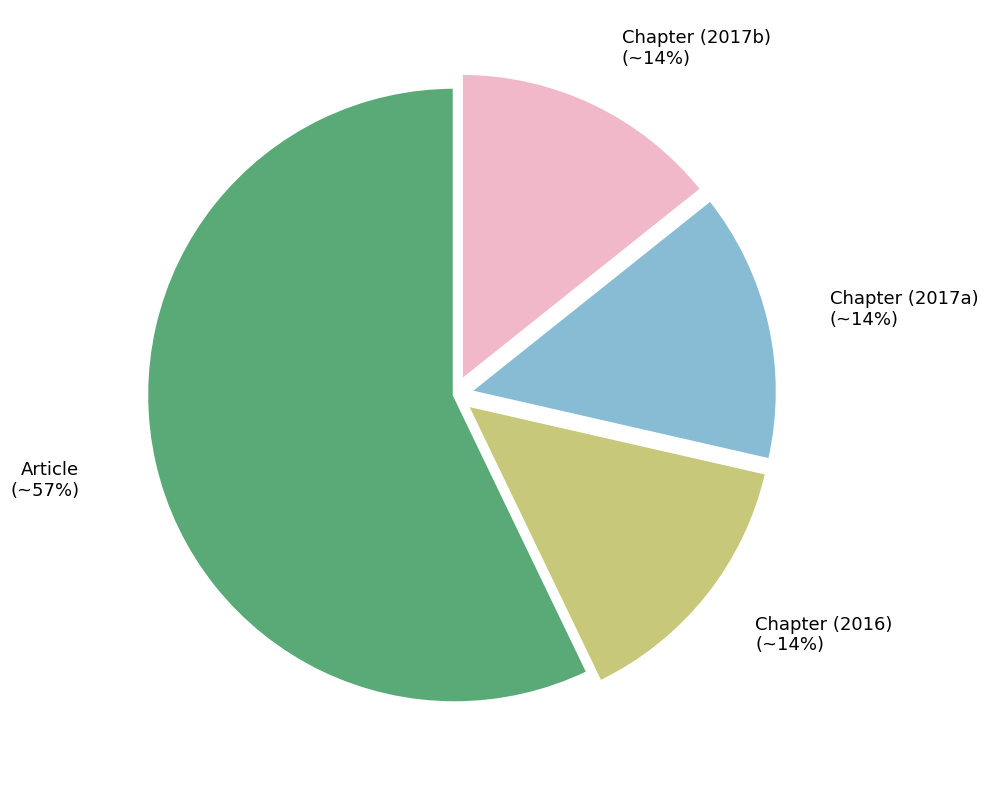

How many slices are in this pie chart?

4